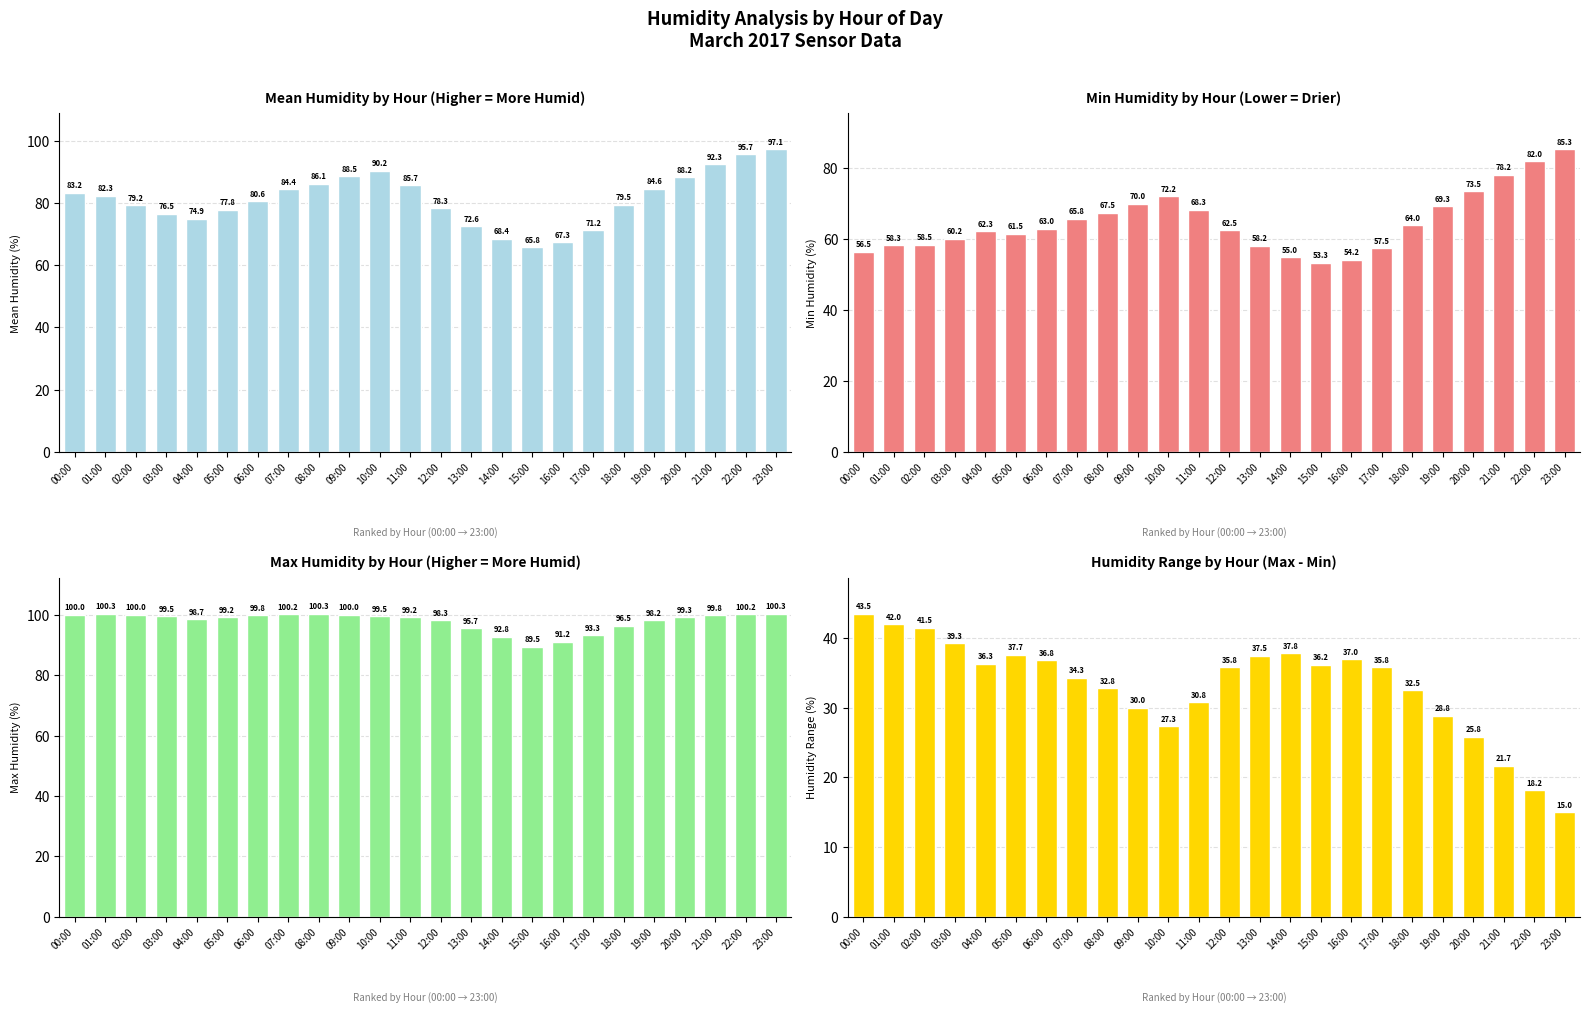

Reading left to right, what are all the values shown in this chart?

Mean Humidity (%): 83.2	82.3	79.2	76.5	74.9	77.8	80.6	84.4	86.1	88.5	90.2	85.7	78.3	72.6	68.4	65.8	67.3	71.2	79.5	84.6	88.2	92.3	95.7	97.1
Min Humidity (%): 56.5	58.3	58.5	60.2	62.3	61.5	63.0	65.8	67.5	70.0	72.2	68.3	62.5	58.2	55.0	53.3	54.2	57.5	64.0	69.3	73.5	78.2	82.0	85.3
Max Humidity (%): 100.0	100.3	100.0	99.5	98.7	99.2	99.8	100.2	100.3	100.0	99.5	99.2	98.3	95.7	92.8	89.5	91.2	93.3	96.5	98.2	99.3	99.8	100.2	100.3
Humidity Range (%): 43.5	42.0	41.5	39.3	36.3	37.7	36.8	34.3	32.8	30.0	27.3	30.8	35.8	37.5	37.8	36.2	37.0	35.8	32.5	28.8	25.8	21.7	18.2	15.0